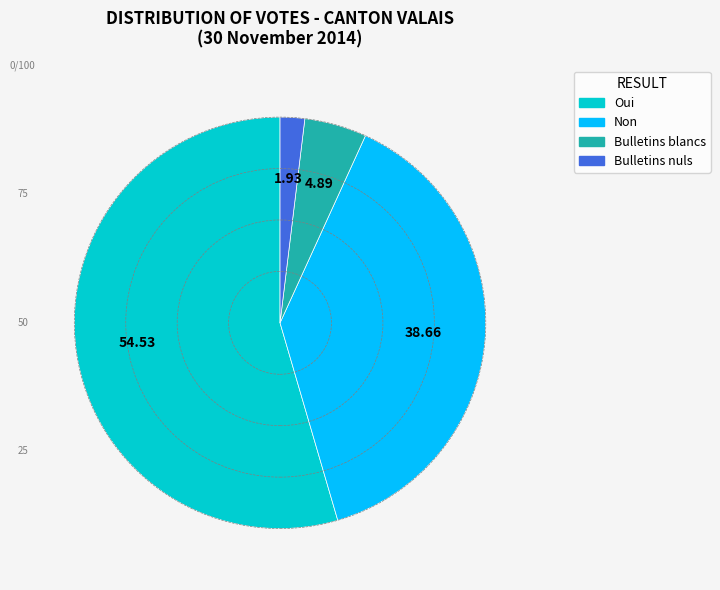

Approximately how many times larger is the value at Oui compared to Non?

1.4